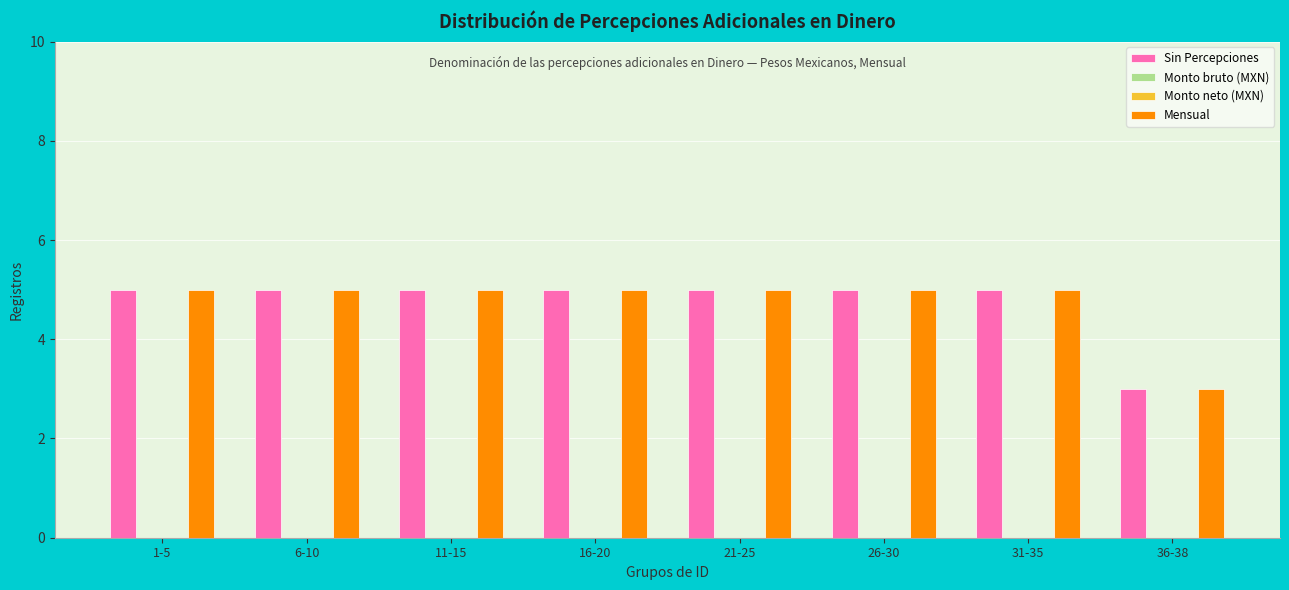

What is the total value across all series at 36-38?

6